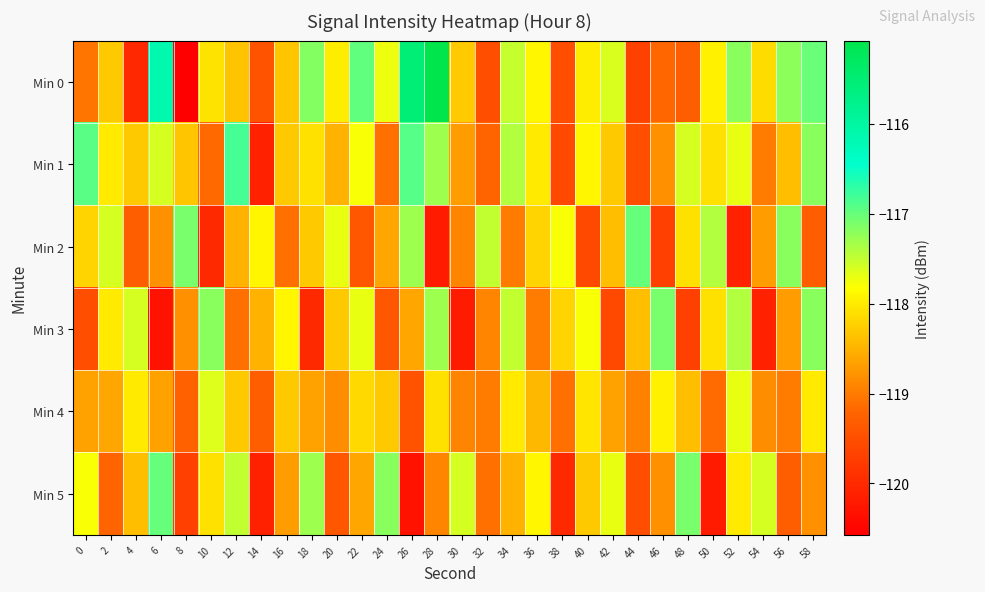

Between 6 and 12, which is larger?

6